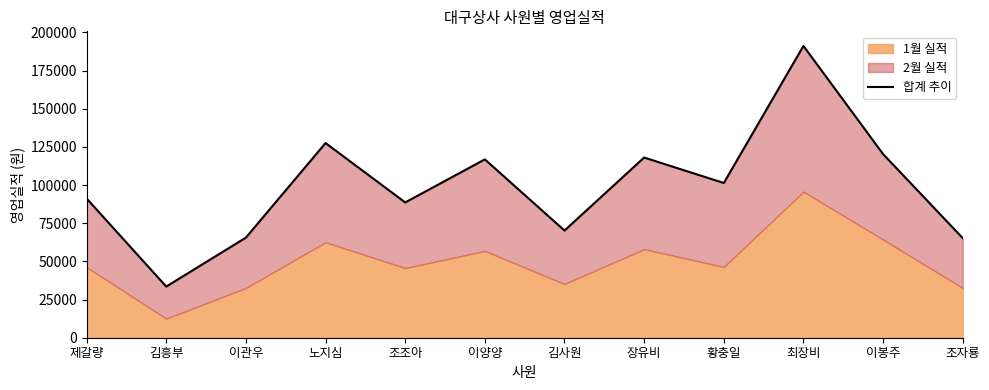

What is the difference between the maximum and minimum values?

157600